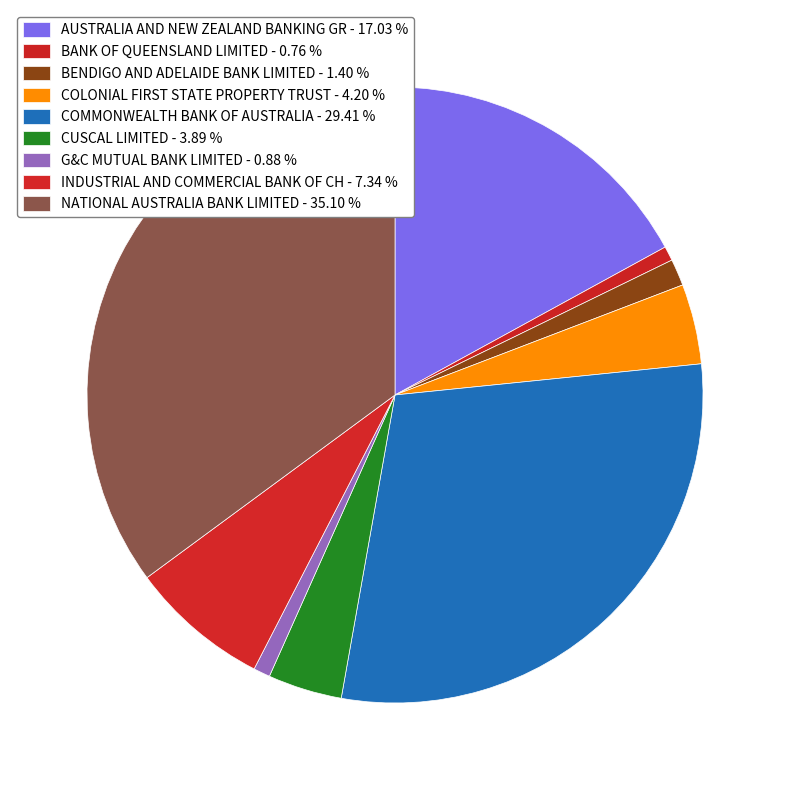

To the nearest percent, what portion does BANK OF QUEENSLAND LIMITED represent?

1%